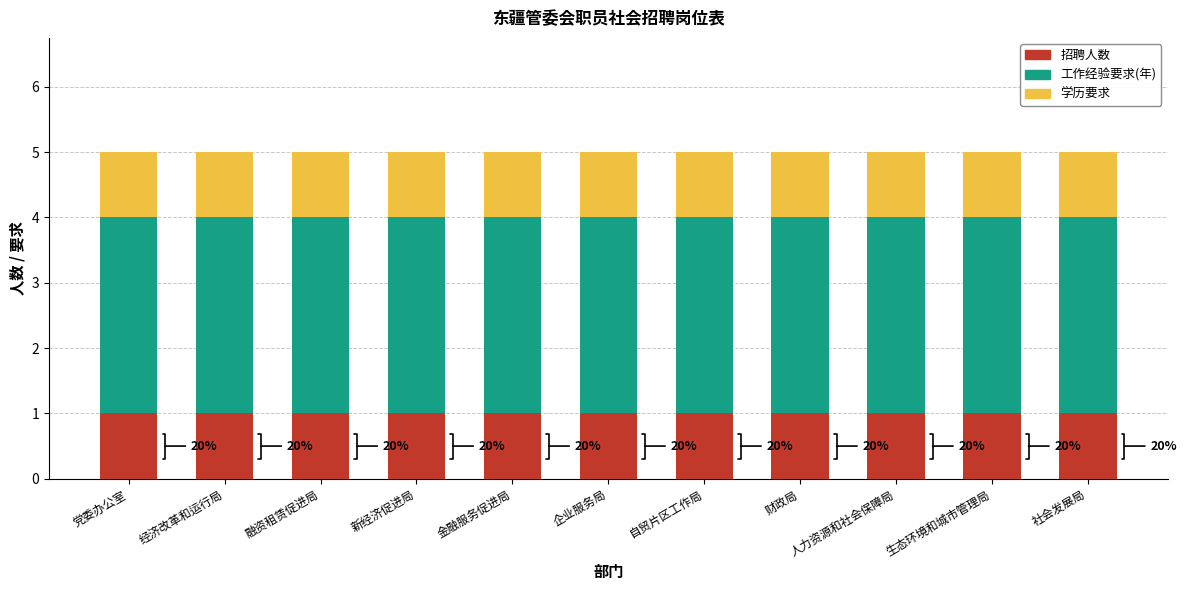

What is the total value across all series at 党委办公室?

5